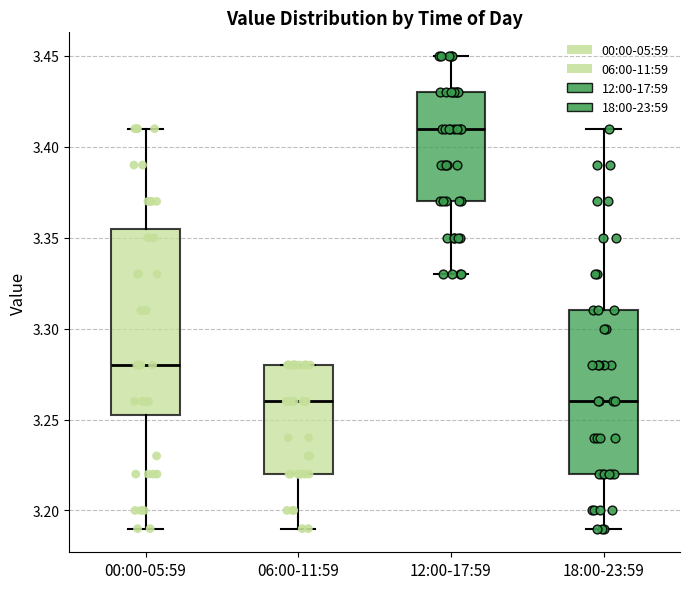

Where does the lower whisker of the box for 06:00-11:59 end on the y-axis? The values are not printed on the chart, so give them approximately, as read against the axis.

3.190